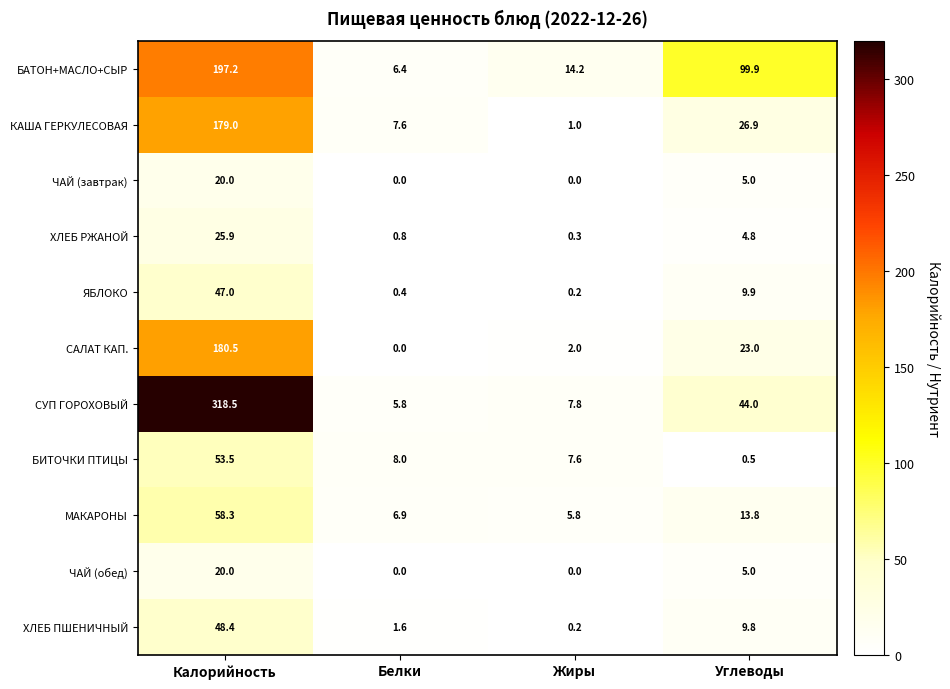

What is the sum of the БИТОЧКИ ПТИЦЫ values at Калорийность and Углеводы?

54.0